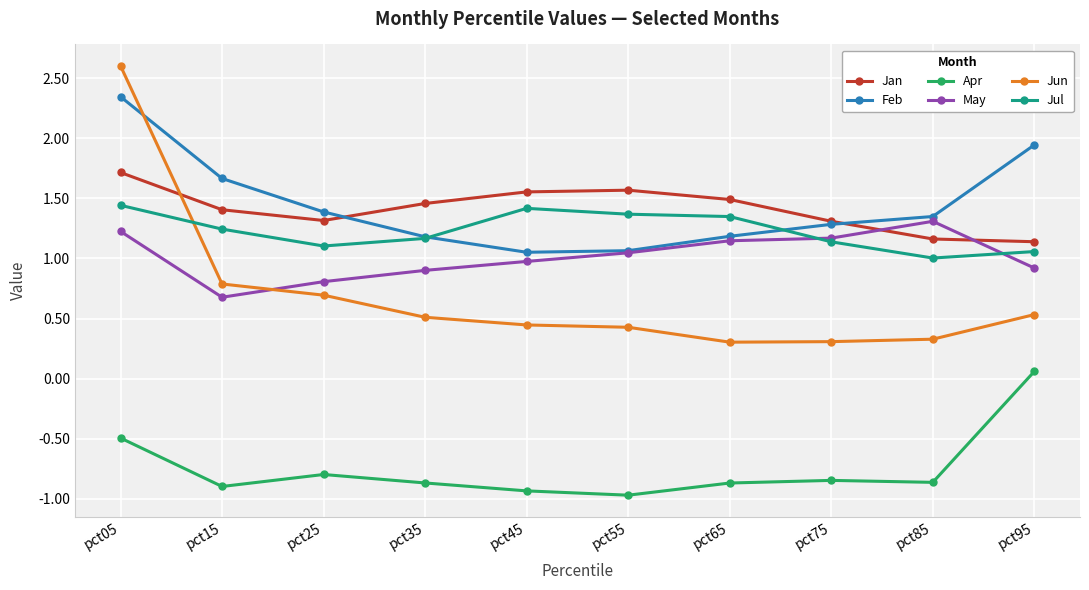

At which category is the sum across all series the highest?

pct05